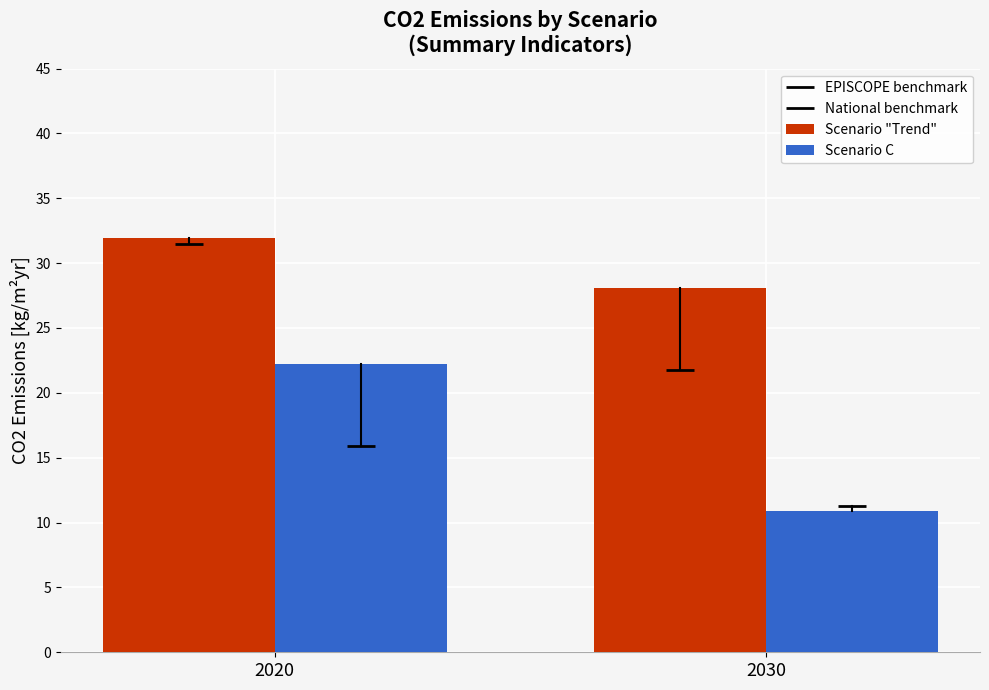

What value does the Scenario "Trend" series have at 2030?

28.0